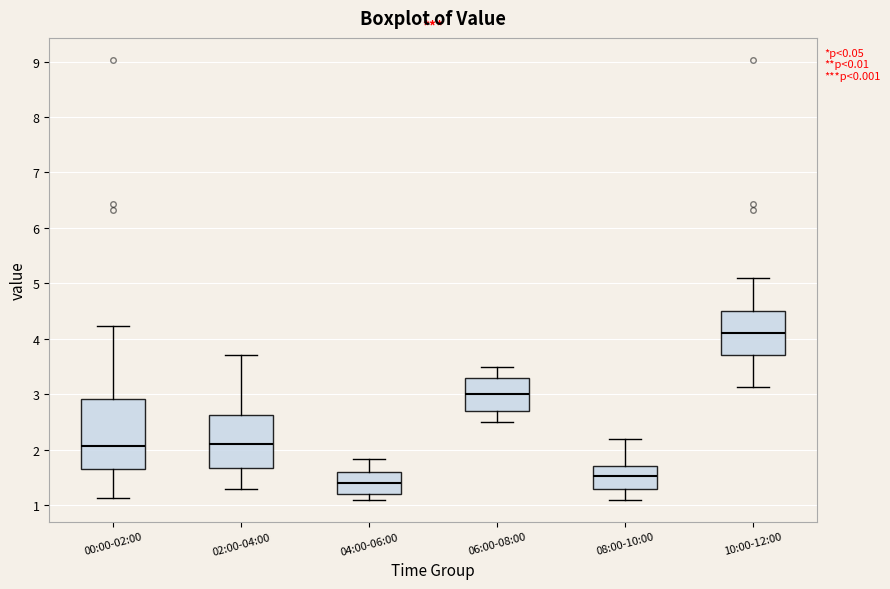

Reading left to right, transcribe this box plot: for each box, give where its median line is, the range the box spans, and where its two whiskers end, as read against the y-axis. The values are not printed on the chart, so give them approximately, as read against the axis.

00:00-02:00: median 2.1, box 1.7 to 2.9, whiskers 1.1 to 4.2
02:00-04:00: median 2.1, box 1.7 to 2.6, whiskers 1.3 to 3.7
04:00-06:00: median 1.4, box 1.2 to 1.6, whiskers 1.1 to 1.8
06:00-08:00: median 3.0, box 2.7 to 3.3, whiskers 2.5 to 3.5
08:00-10:00: median 1.5, box 1.3 to 1.7, whiskers 1.1 to 2.2
10:00-12:00: median 4.1, box 3.7 to 4.5, whiskers 3.1 to 5.1